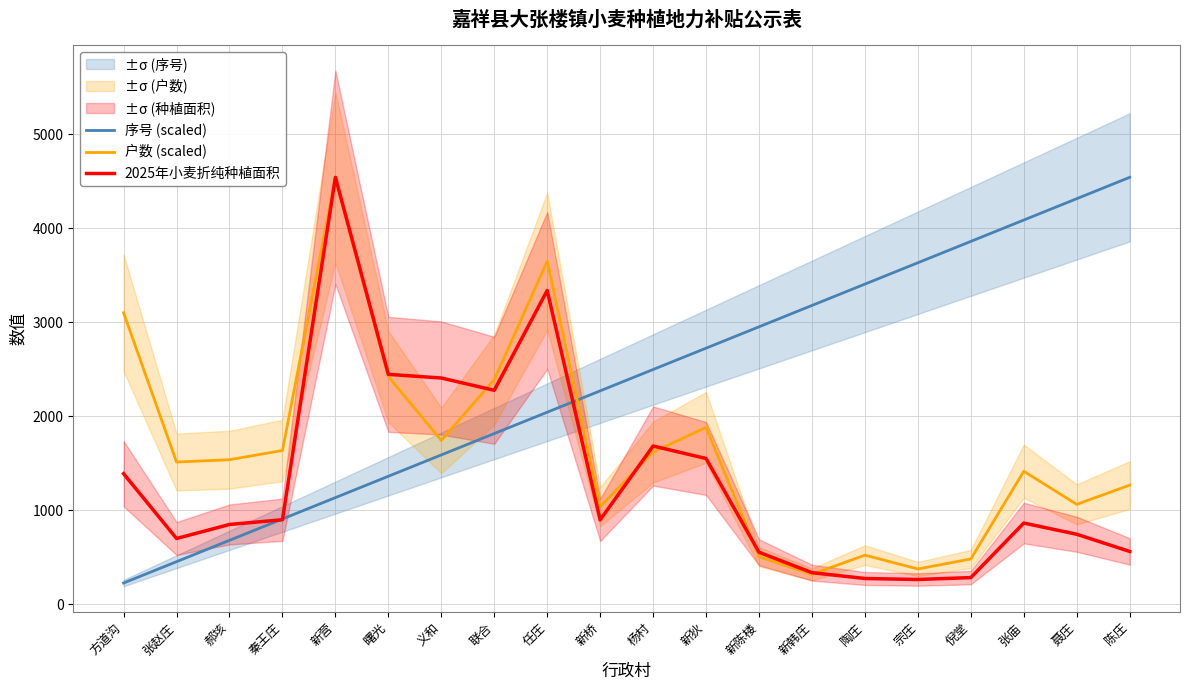

The value of 2025年小麦折纯种植面积 at 张赵庄 is 398.8. True or false?

False